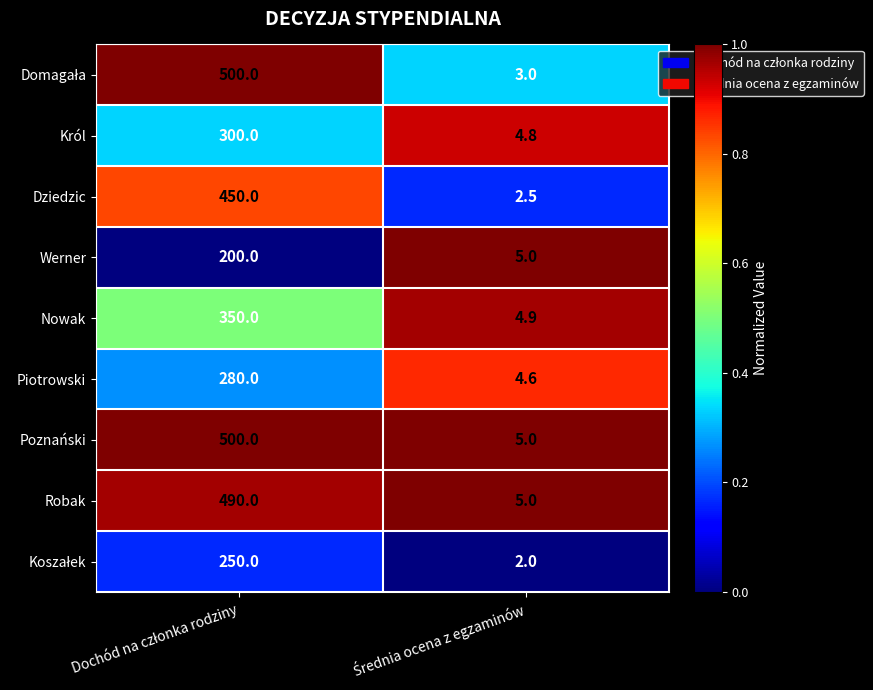

What is the minimum value for Robak?

5.0